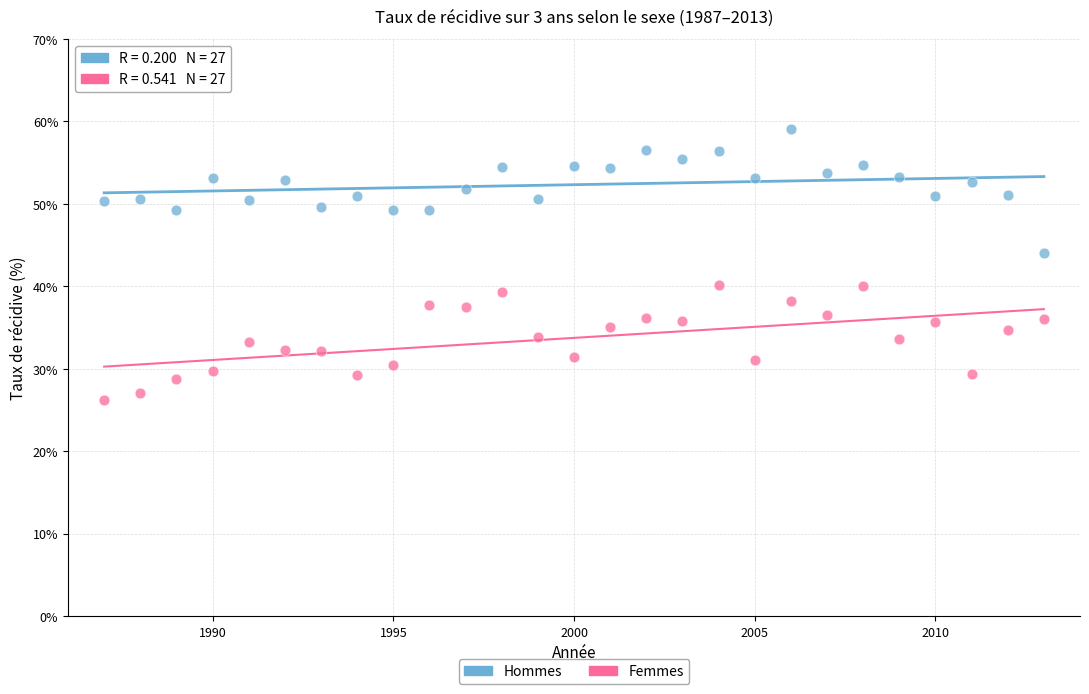

What are all the series names shown in the legend?

Hommes, Femmes